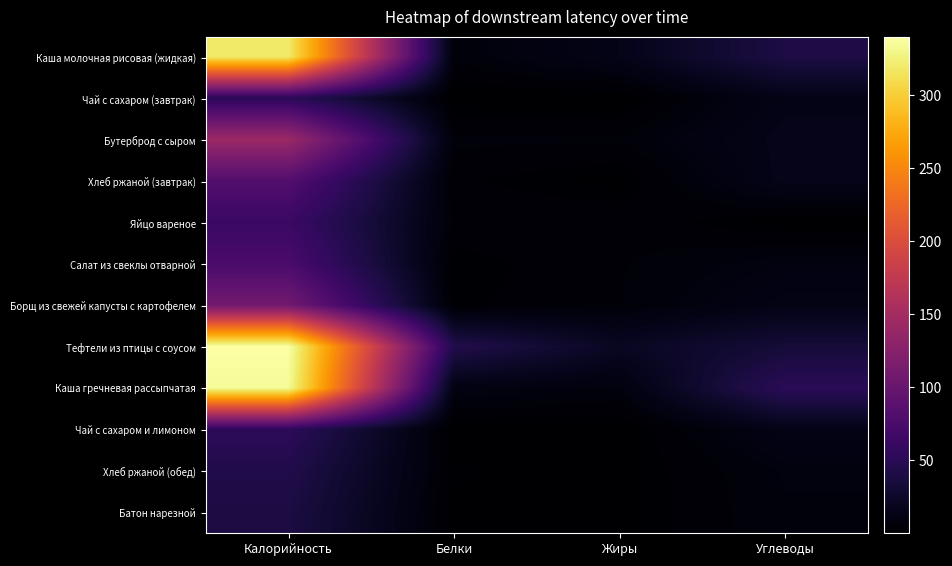

Reading left to right, extract all data points from this chart.

Каша молочная рисовая (жидкая): Калорийность=320.0	Белки=6.2	Жиры=14.8	Углеводы=40.2
Чай с сахаром (завтрак): Калорийность=51.3	Белки=0.2	Жиры=0.1	Углеводы=13.5
Бутерброд с сыром: Калорийность=141.9	Белки=6.1	Жиры=5.6	Углеводы=15.9
Хлеб ржаной (завтрак): Калорийность=81.8	Белки=3.1	Жиры=0.6	Углеводы=15.7
Яйцо вареное: Калорийность=62.8	Белки=5.1	Жиры=4.6	Углеводы=0.3
Салат из свеклы отварной: Калорийность=75.3	Белки=1.4	Жиры=5.1	Углеводы=9.5
Борщ из свежей капусты с картофелем: Калорийность=108.0	Белки=2.1	Жиры=5.3	Углеводы=13.0
Тефтели из птицы с соусом: Калорийность=340.0	Белки=44.1	Жиры=20.9	Углеводы=33.4
Каша гречневая рассыпчатая: Калорийность=334.8	Белки=10.5	Жиры=8.0	Углеводы=51.7
Чай с сахаром и лимоном: Калорийность=53.1	Белки=0.2	Жиры=0.1	Углеводы=13.7
Хлеб ржаной (обед): Калорийность=43.5	Белки=1.6	Жиры=0.3	Углеводы=8.3
Батон нарезной: Калорийность=39.3	Белки=1.1	Жиры=0.4	Углеводы=7.7